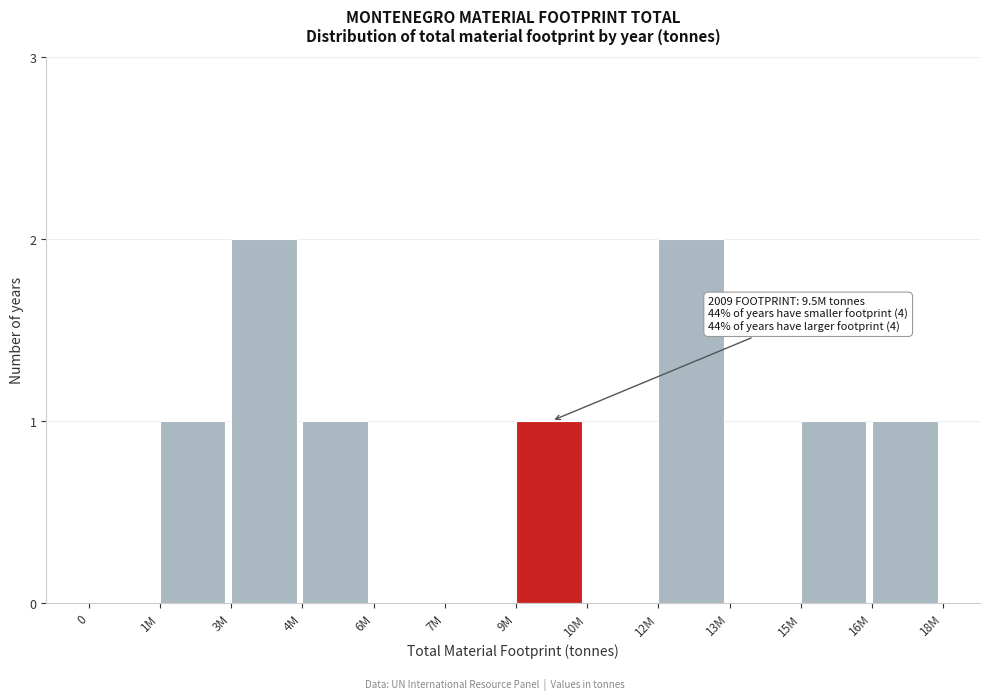

Reading left to right, transcribe all the data shown in this chart.

0=0	1M=1	3M=2	4M=1	6M=0	7M=0	9M=1	10M=0	12M=2	13M=0	15M=1	16M=1